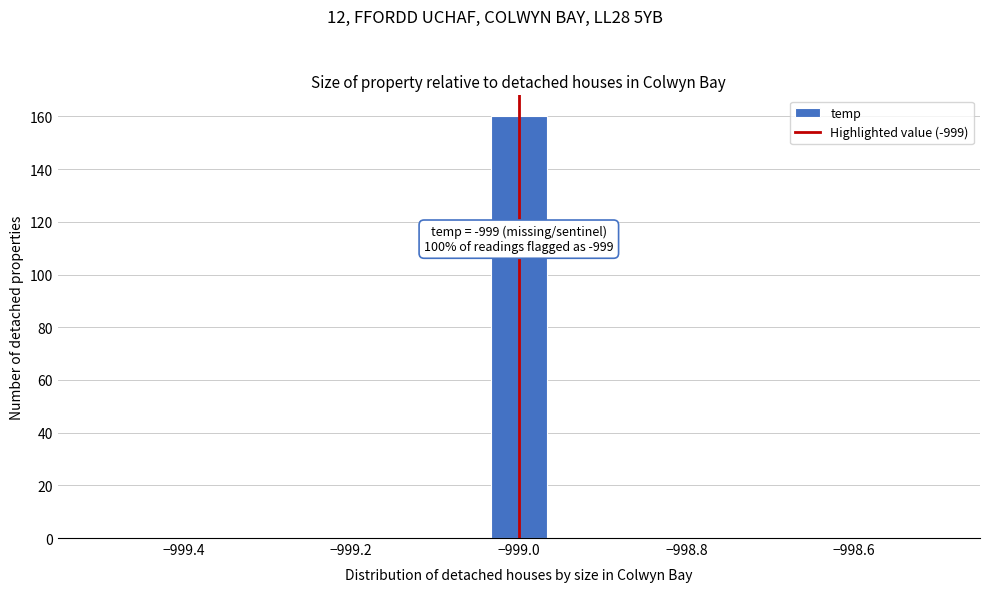

Read against the x-axis, roughly where is the centre of the tallest bar?

-999.00